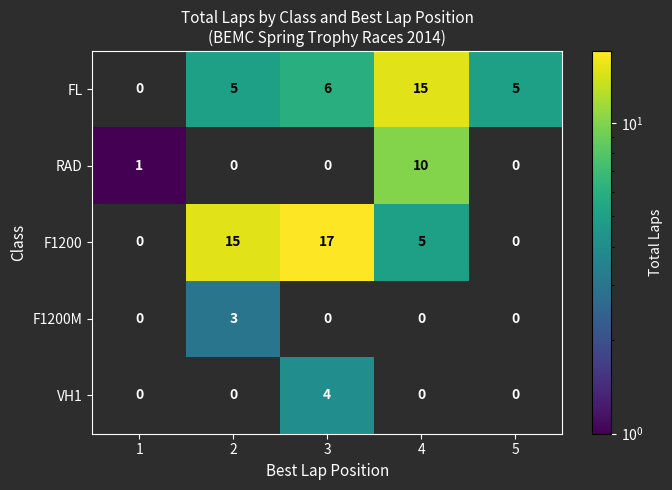

Reading right to left, extract all data points from this chart.

FL: 5=5	4=15	3=6	2=5	1=0
RAD: 5=0	4=10	3=0	2=0	1=1
F1200: 5=0	4=5	3=17	2=15	1=0
F1200M: 5=0	4=0	3=0	2=3	1=0
VH1: 5=0	4=0	3=4	2=0	1=0